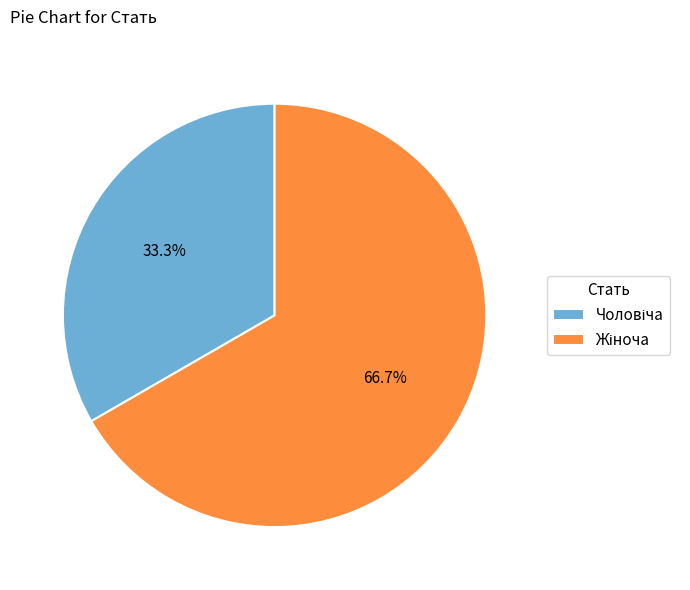

Does any single category account for the majority?

Yes